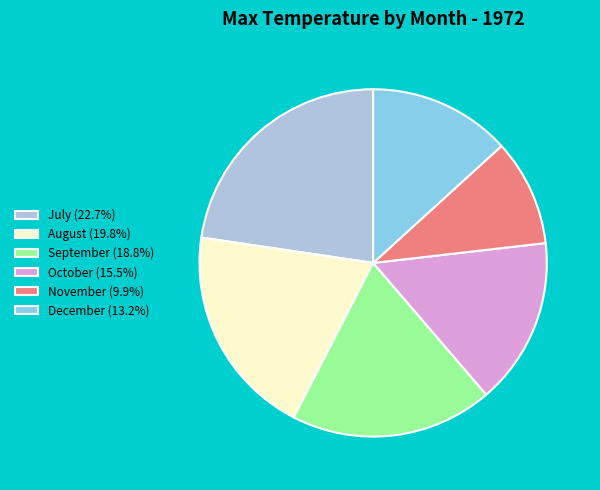

Does September (18.8%) account for over 50% of the chart?

No